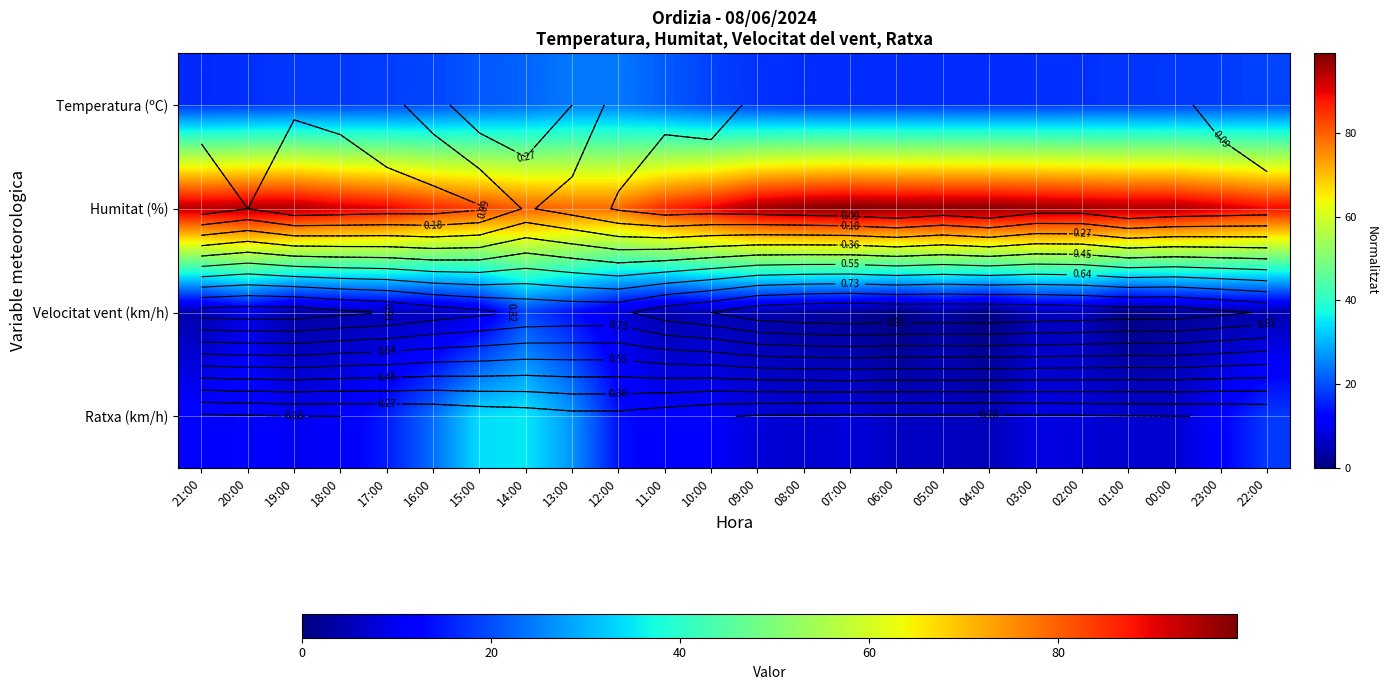

How many data points in Humitat (%) are above 95?

8